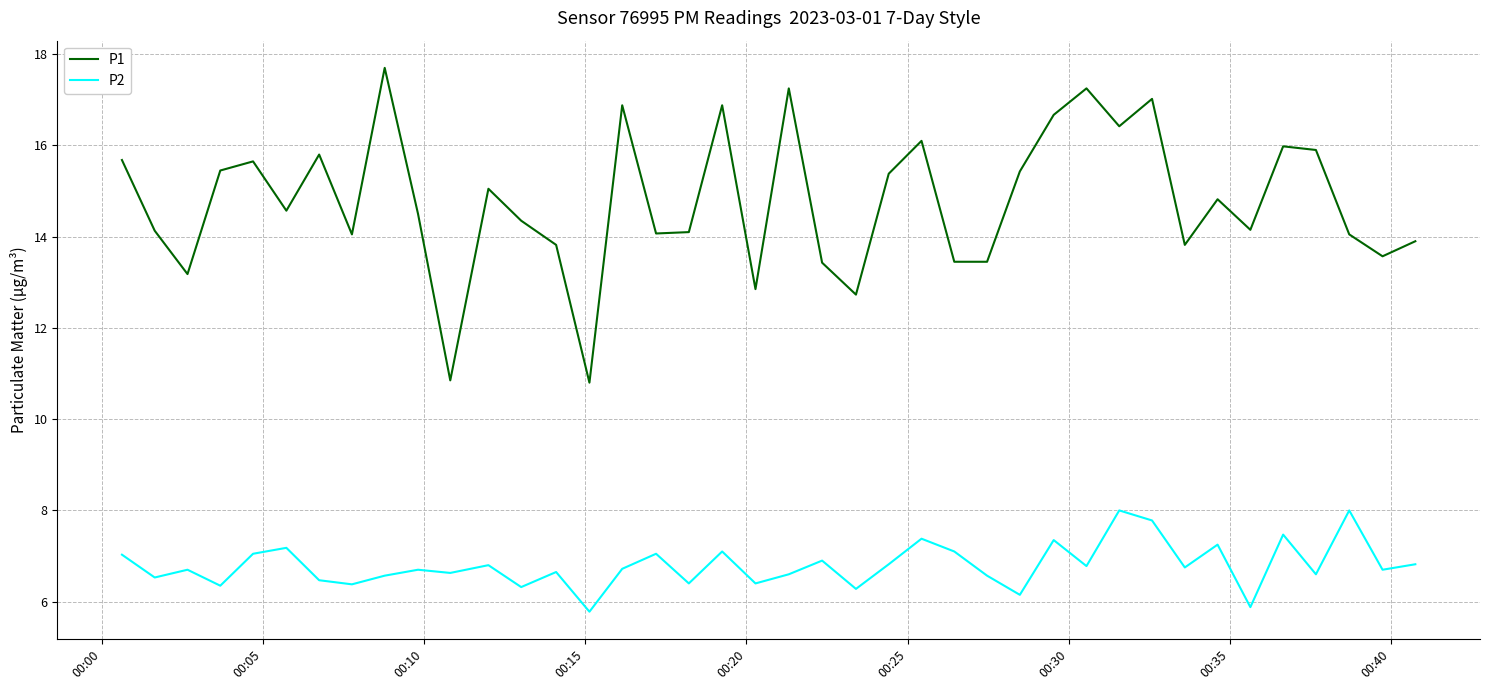

Rank the series by their average value, from lowest to highest.

P2, P1